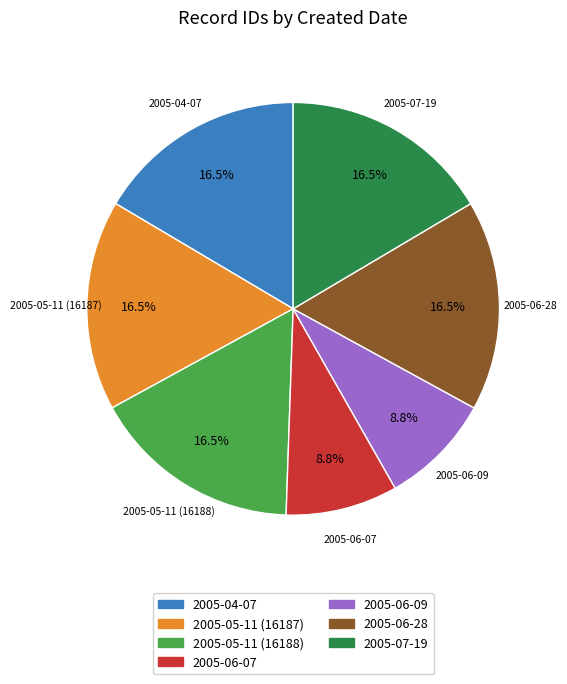

To the nearest percent, what is the combined percentage of 2005-07-19 and 2005-06-09?

25%